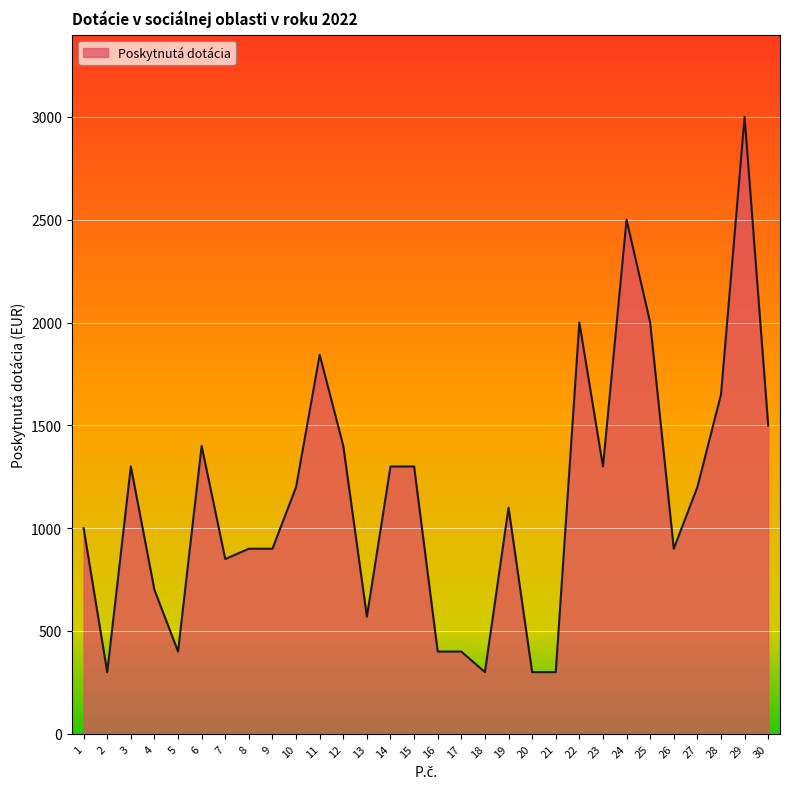

What is the difference between the maximum and minimum values?

2700